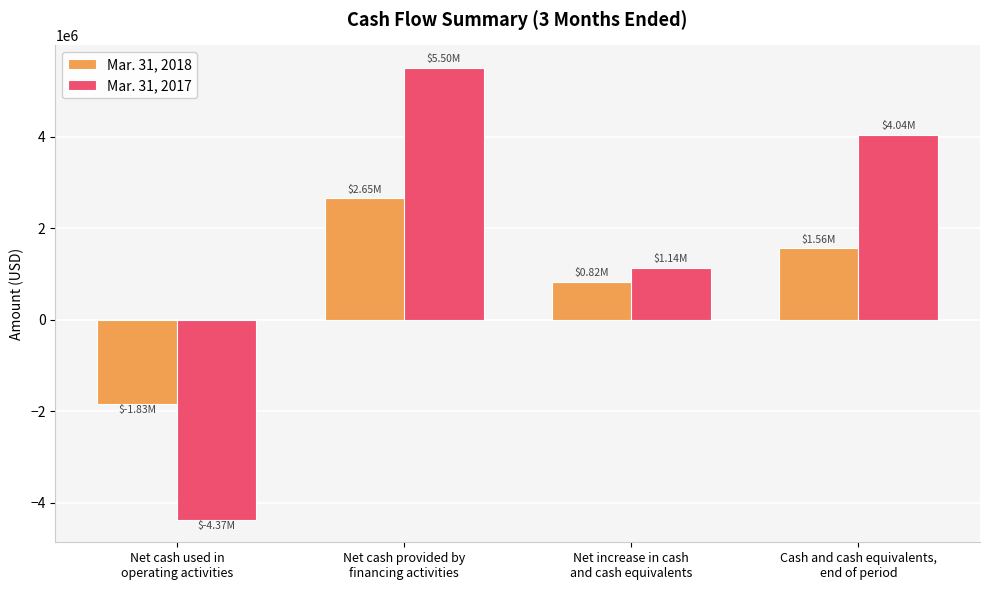

Is it true that Mar. 31, 2018 equals -1219958 at Net cash used in
operating activities?

False